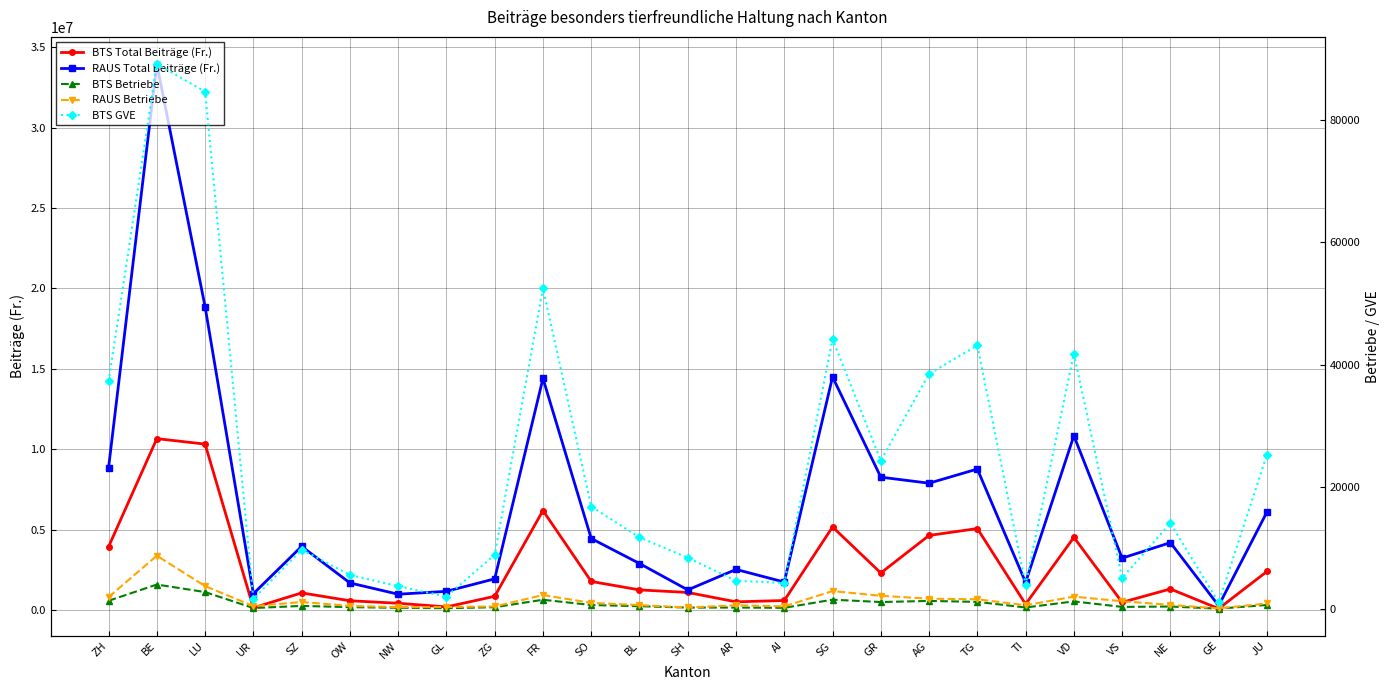

At which label is RAUS Total Beiträge (Fr.) closest to 17111182?

LU